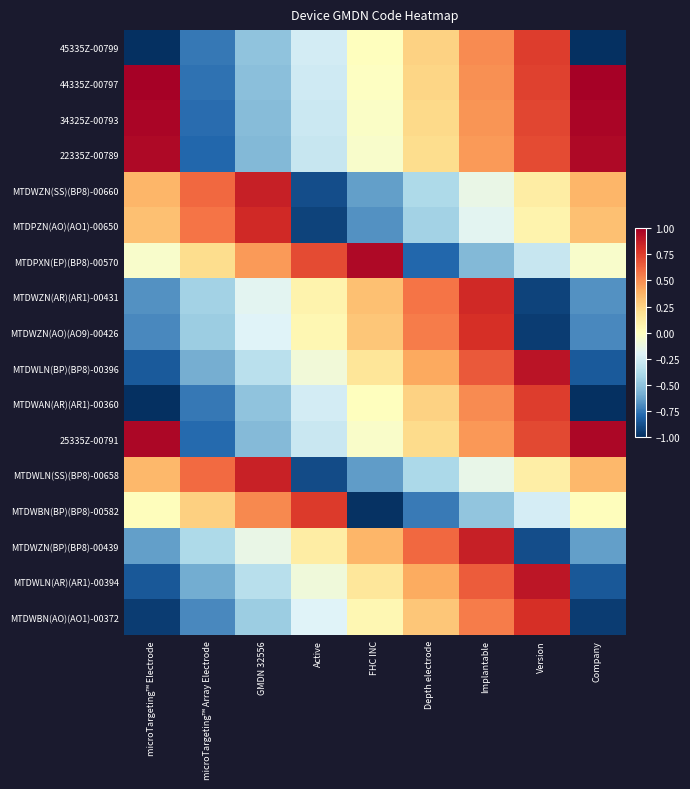

How many data points does each series have?

9